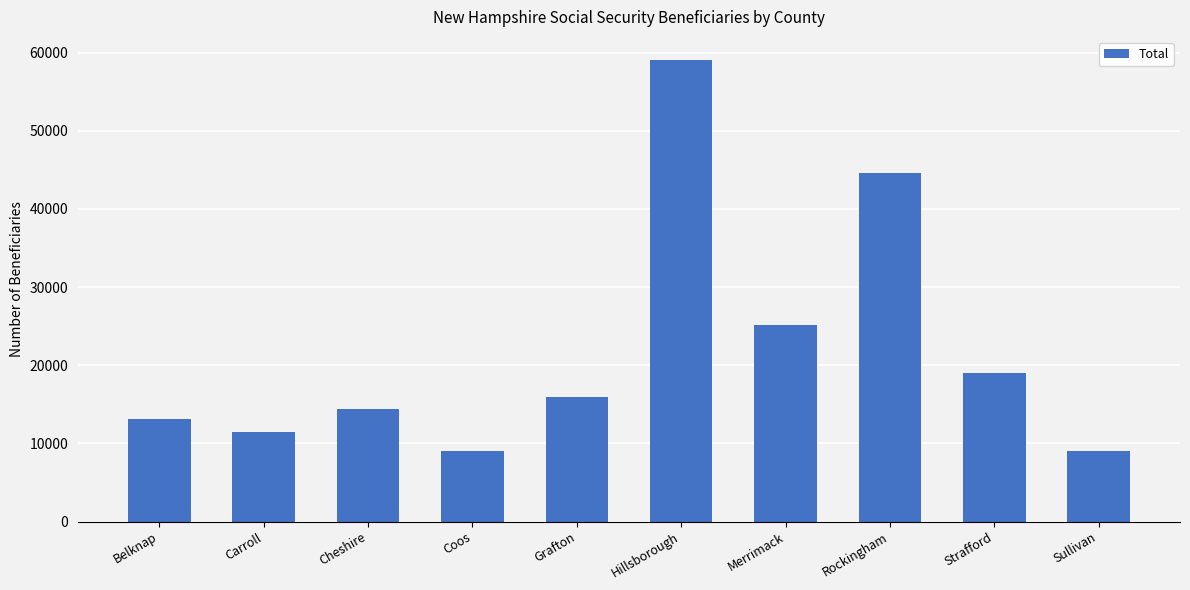

What is the label of the 2nd bar from the right?

Strafford